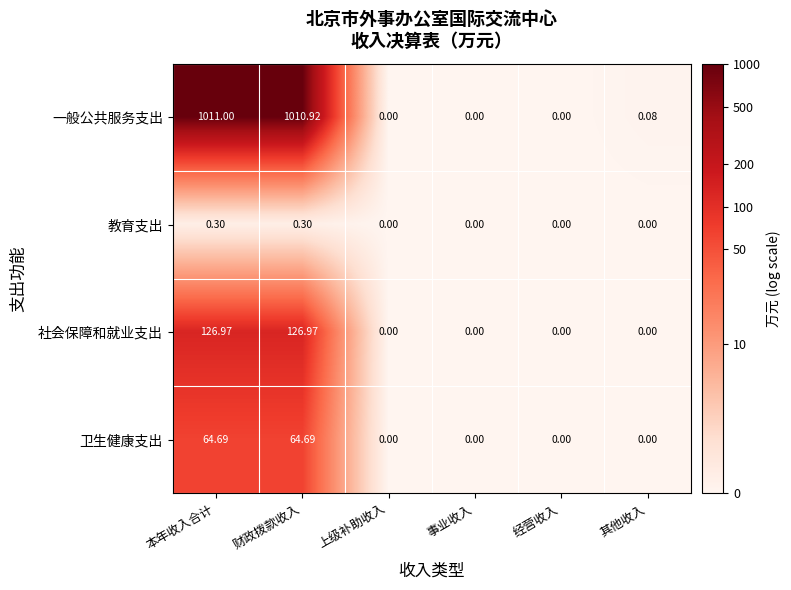

Which category has the highest value across all series?

本年收入合计